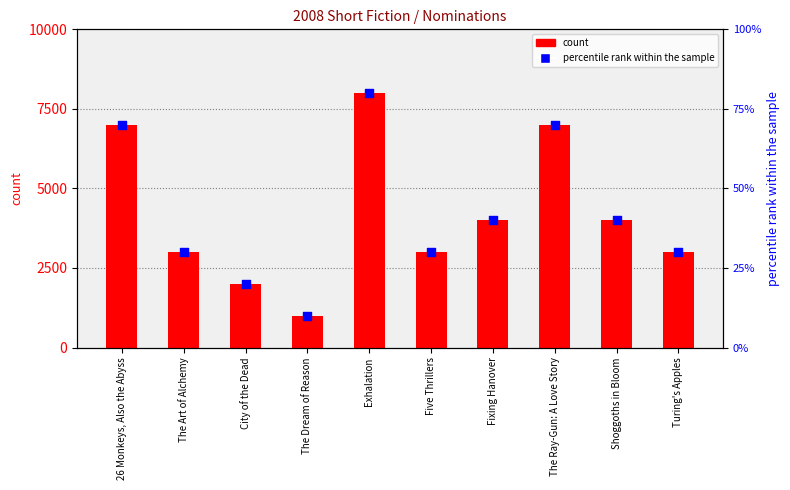

Which series has the widest spread of Y values?

count